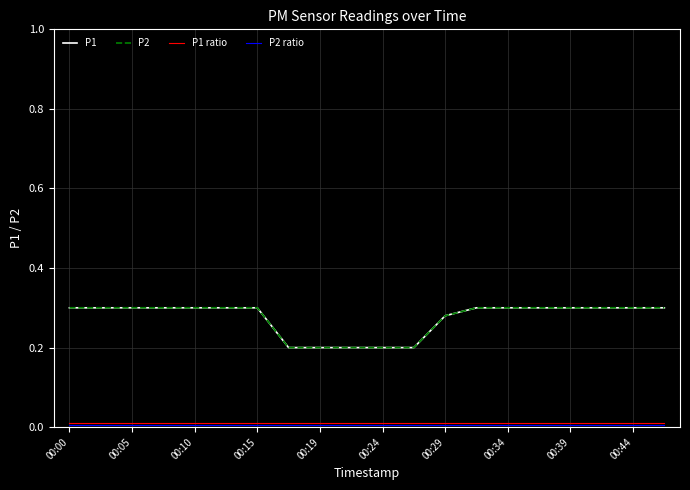

True or false: P2 and P1 ratio intersect in this chart.

False